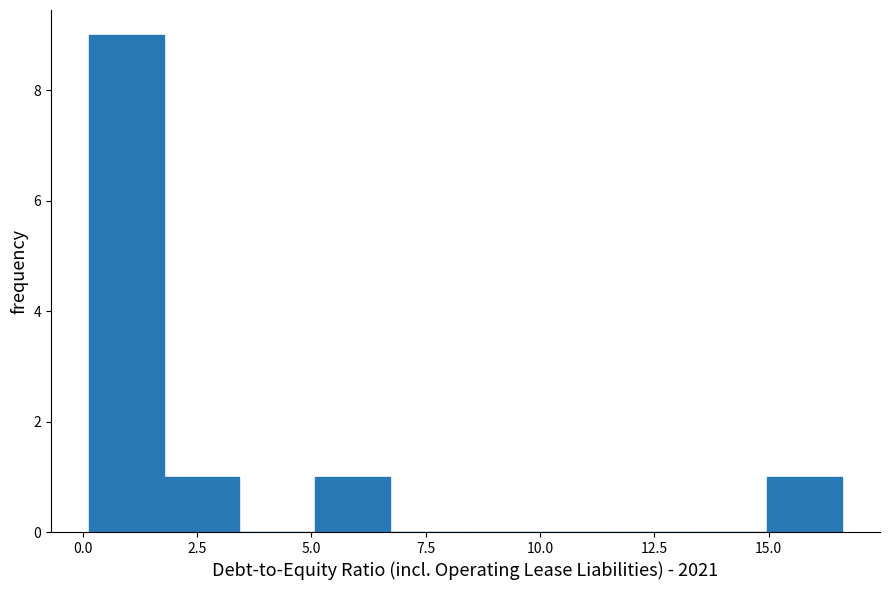

Read against the x-axis, roughly where is the centre of the tallest bar?

1.0